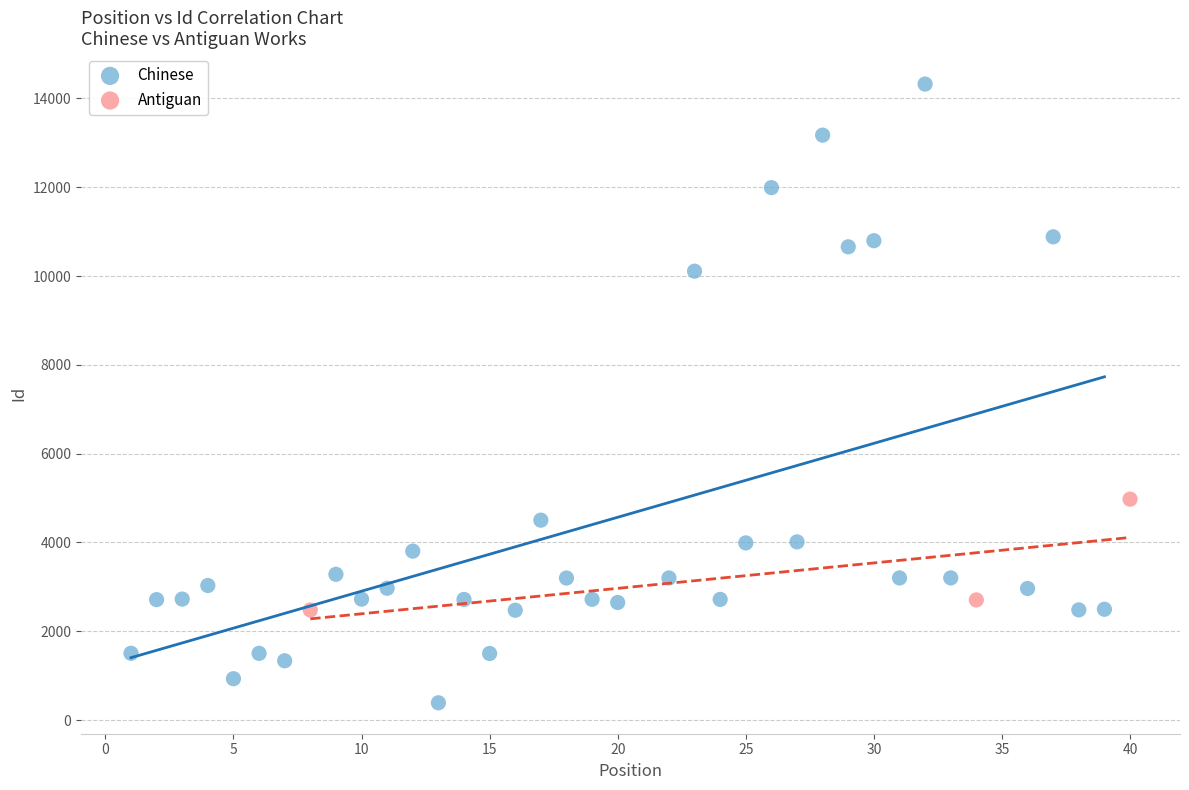

Which series reaches the minimum Y coordinate?

Chinese